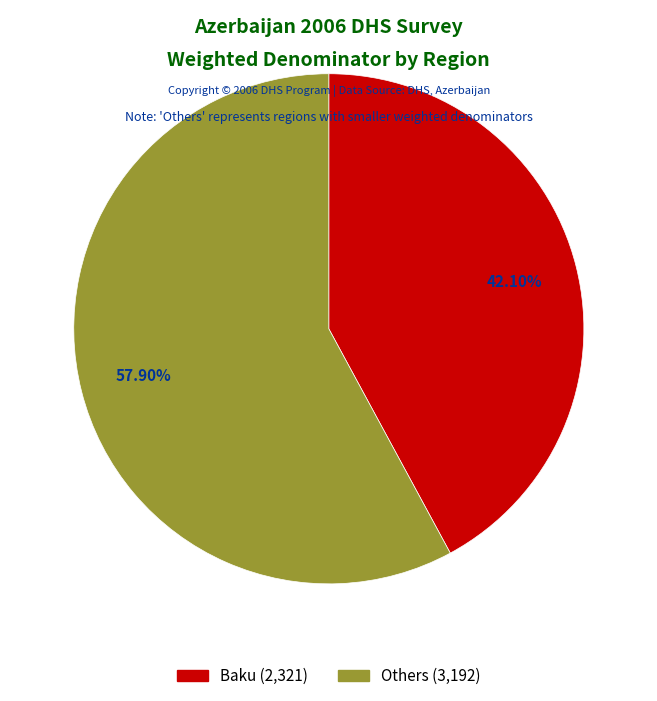

Is there a majority slice in this chart?

Yes